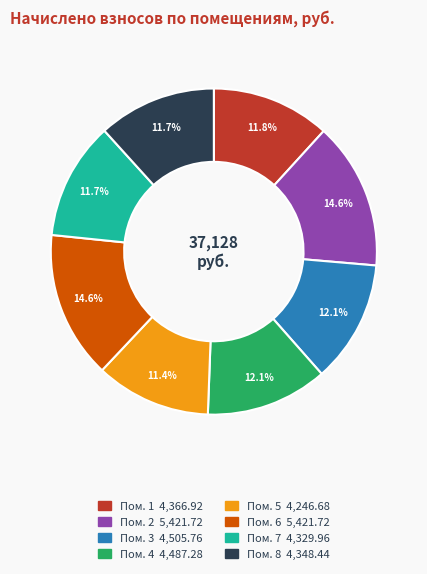

Count the number of slices in the pie.

8